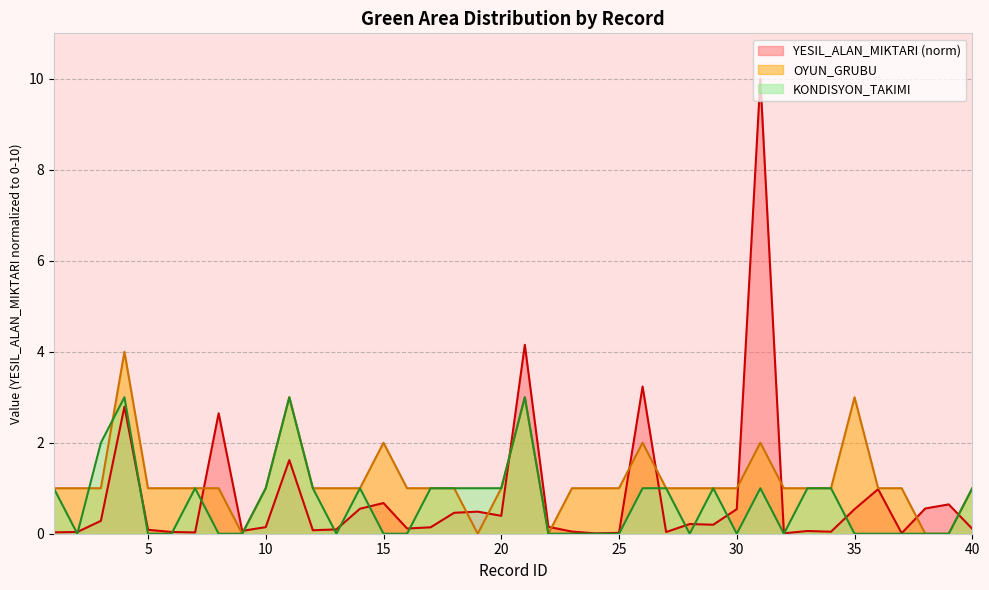

What is the value of the OYUN_GRUBU point at the 29th from the left?

1.0